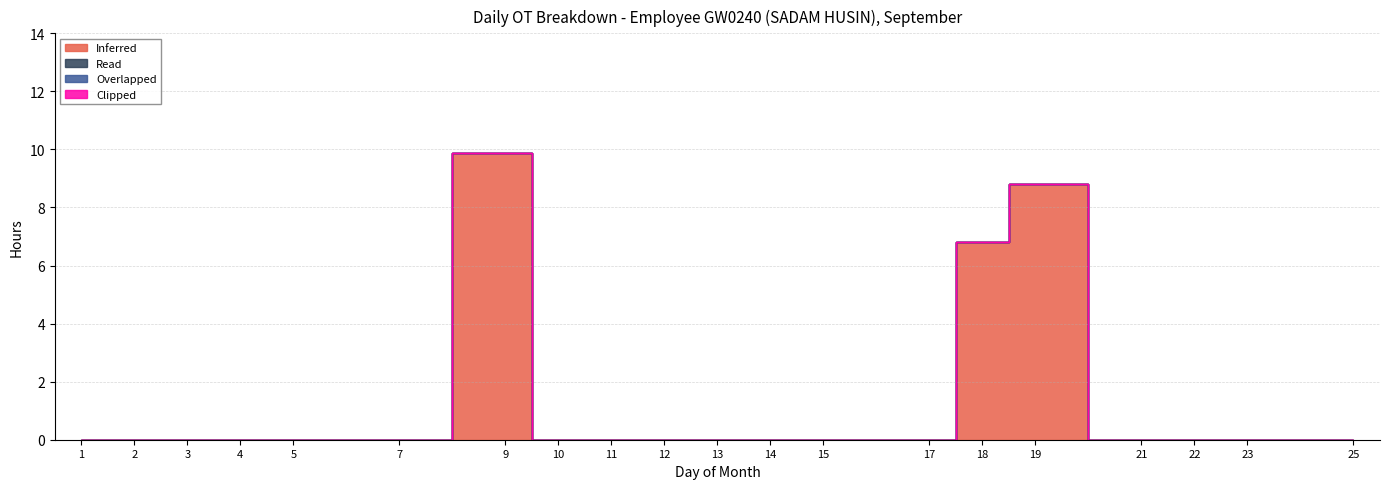

What is the greatest value displayed?

9.9